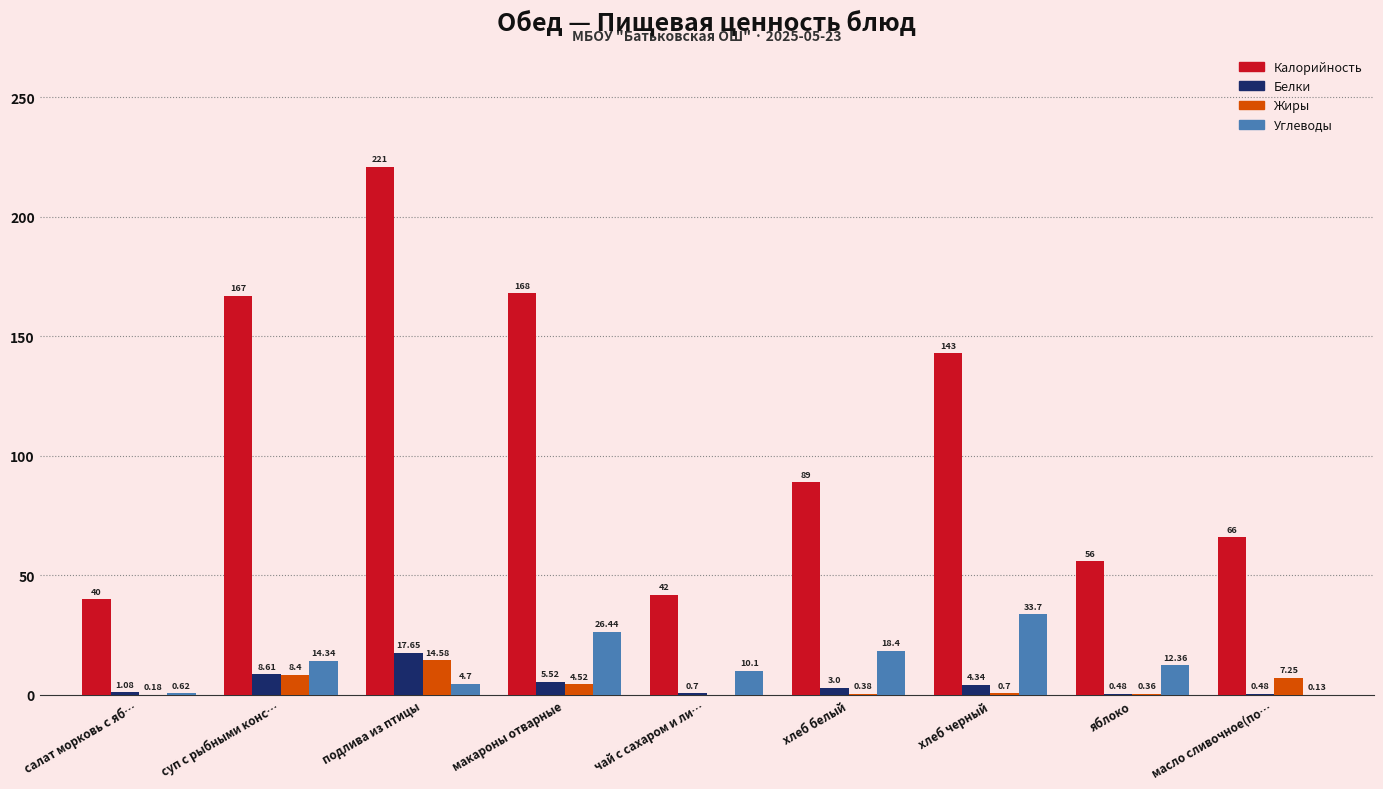

At which label does Углеводы first exceed 12?

суп с рыбными конс…